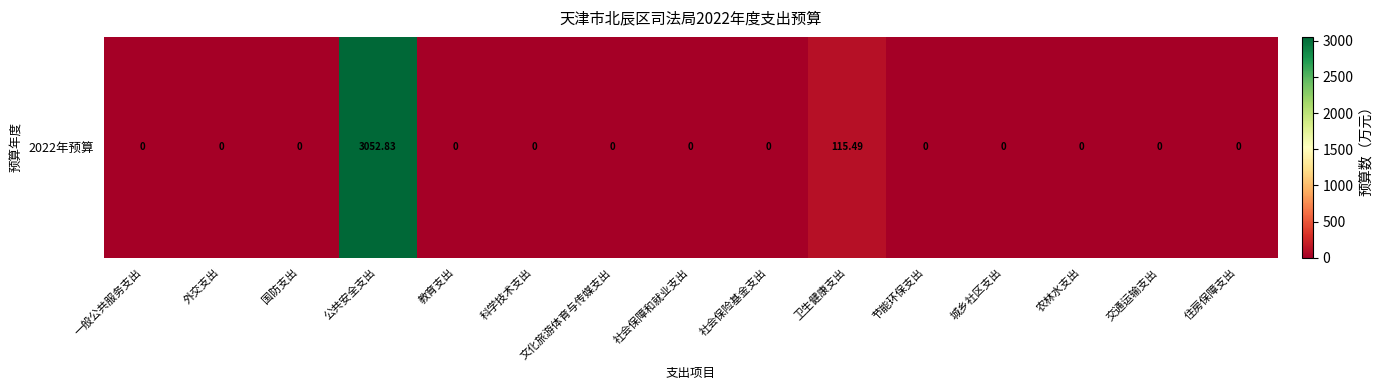

Rank the categories by value from highest to lowest.

公共安全支出, 卫生健康支出, 一般公共服务支出, 外交支出, 国防支出, 教育支出, 科学技术支出, 文化旅游体育与传媒支出, 社会保障和就业支出, 社会保险基金支出, 节能环保支出, 城乡社区支出, 农林水支出, 交通运输支出, 住房保障支出